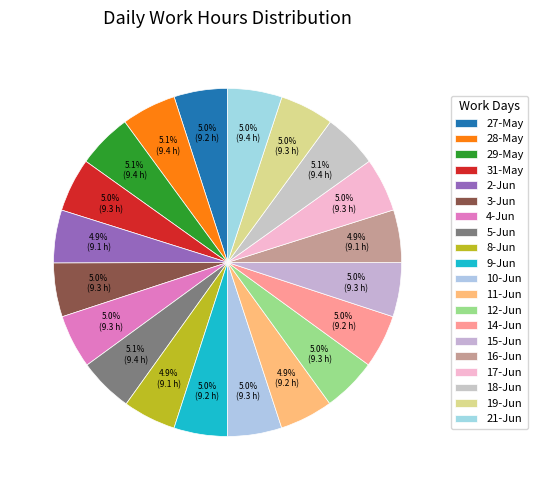

Is it true that 14-Jun is 5% of the pie?

True